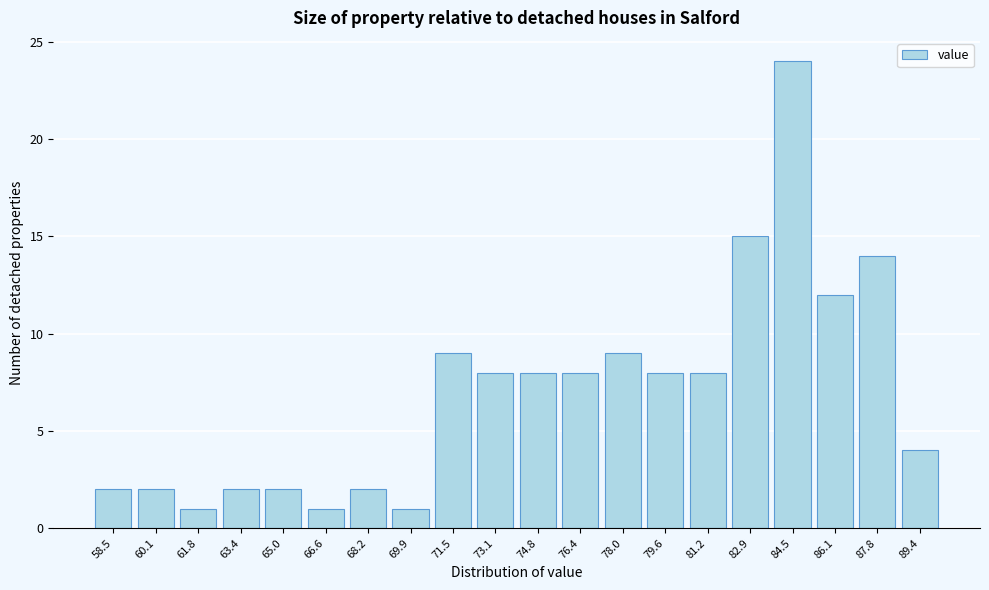

Reading left to right, list all the values displayed in this chart.

58.5=2	60.1=2	61.8=1	63.4=2	65.0=2	66.6=1	68.2=2	69.9=1	71.5=9	73.1=8	74.8=8	76.4=8	78.0=9	79.6=8	81.2=8	82.9=15	84.5=24	86.1=12	87.8=14	89.4=4